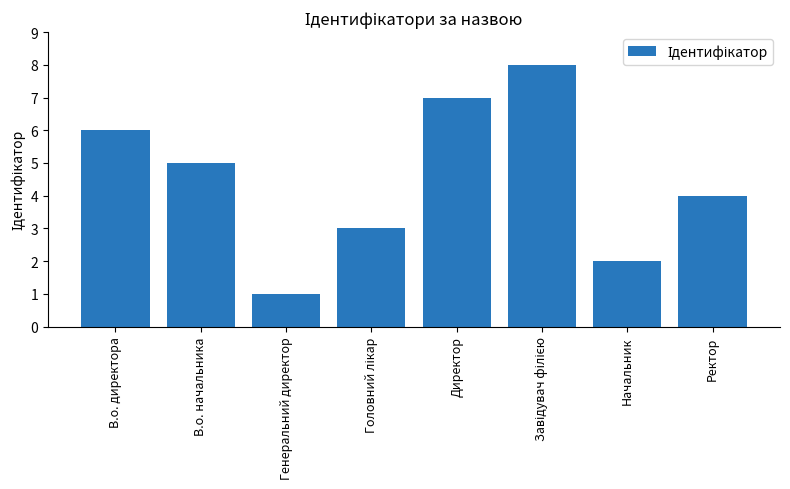

What is the sum of the values at В.о. директора and Начальник?

8